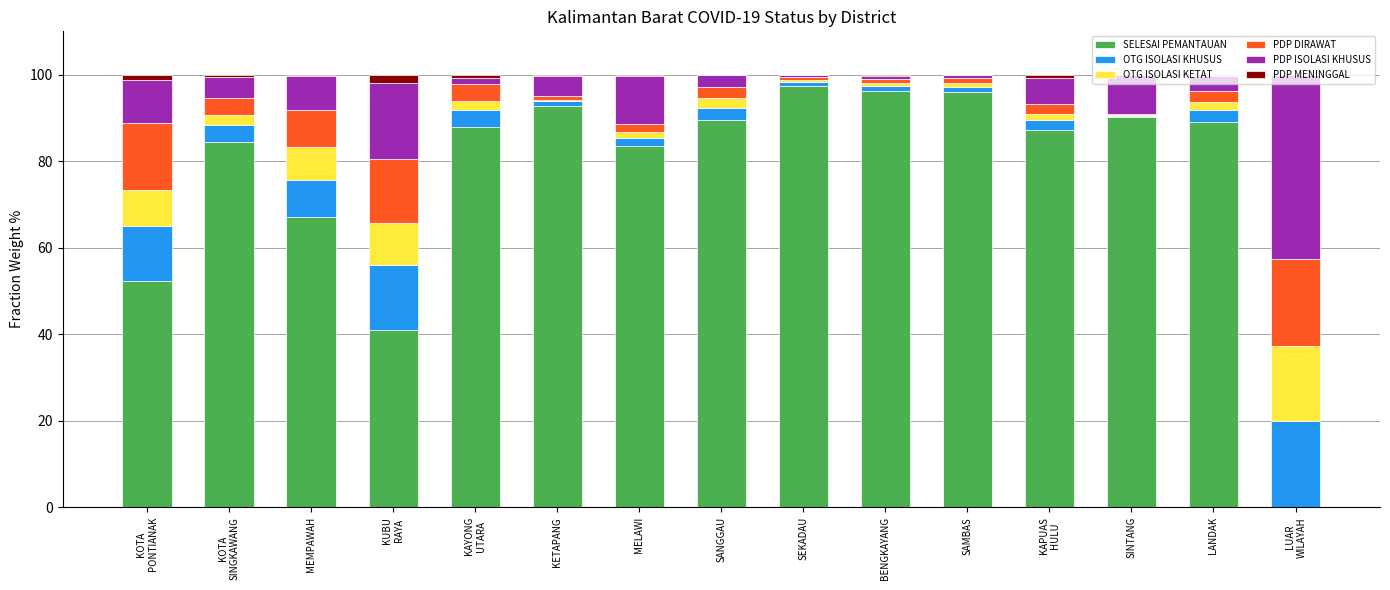

Count the number of data series in this chart.

6